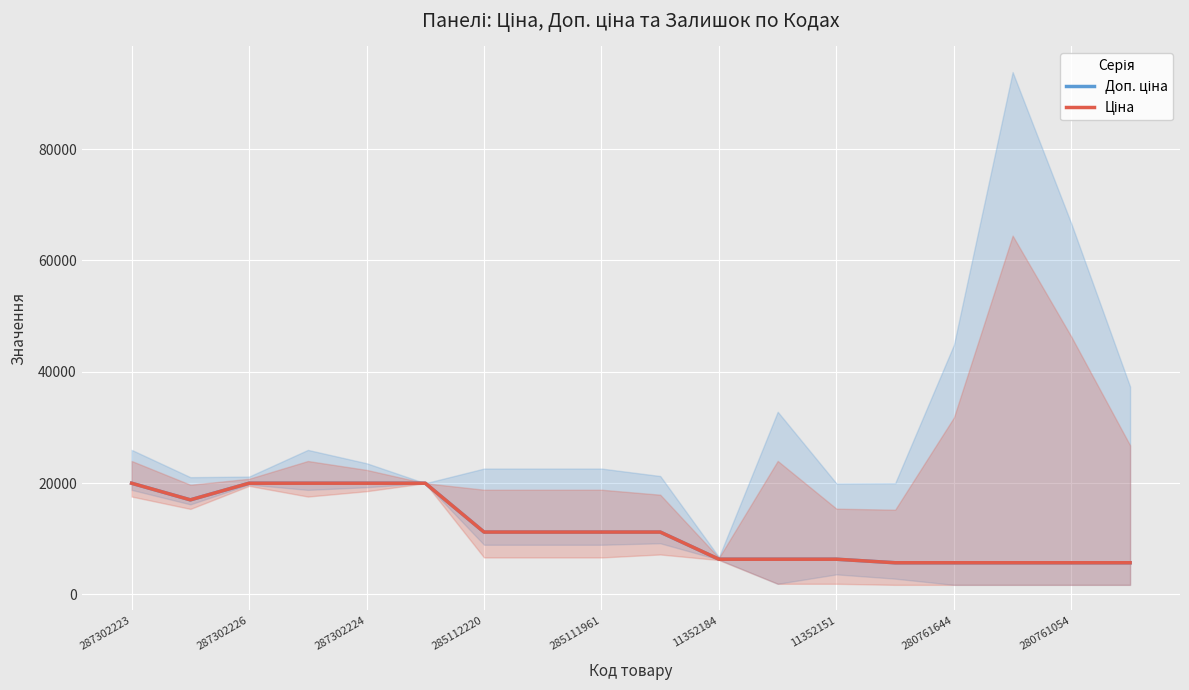

How many lines are shown in the chart?

2